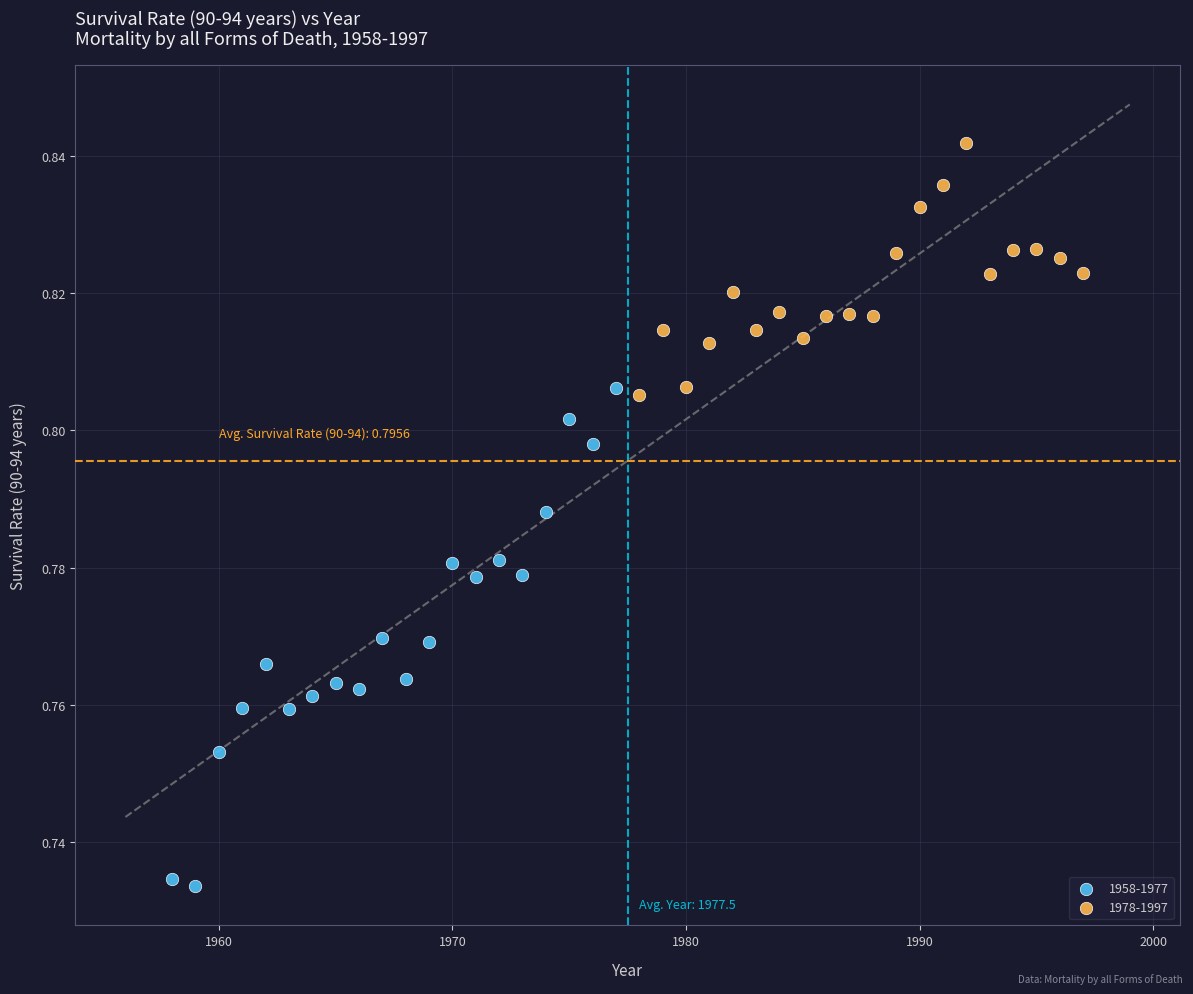

Which series contains the highest Y value?

1978-1997